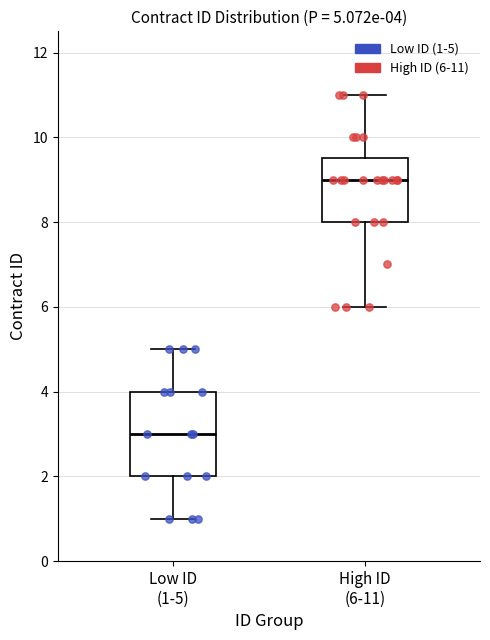

Comparing the boxes themselves (not the whiskers), which one is the tallest?

Low ID (1-5)